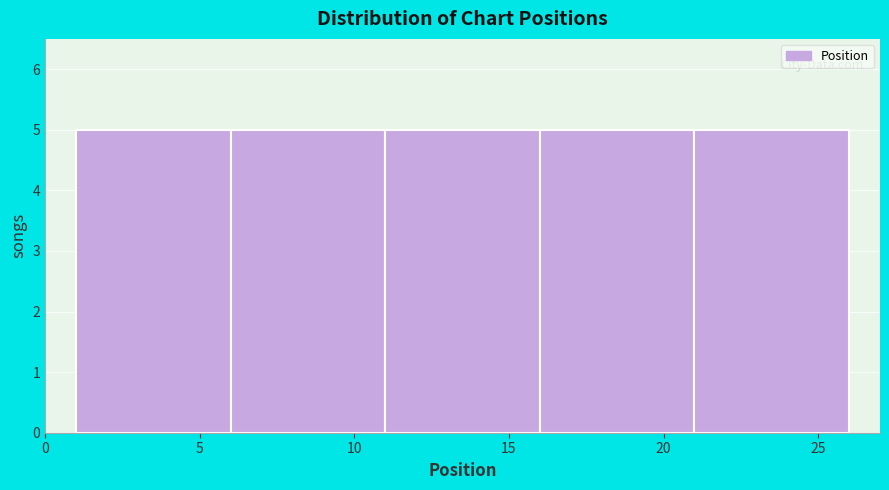

Reading left to right, list every bar in this chart as the range it spans on the x-axis followed by its height. The values are not printed on the chart, so give them approximately, as read against the axis.

1 to 6: 5
6 to 11: 5
11 to 16: 5
16 to 21: 5
21 to 26: 5